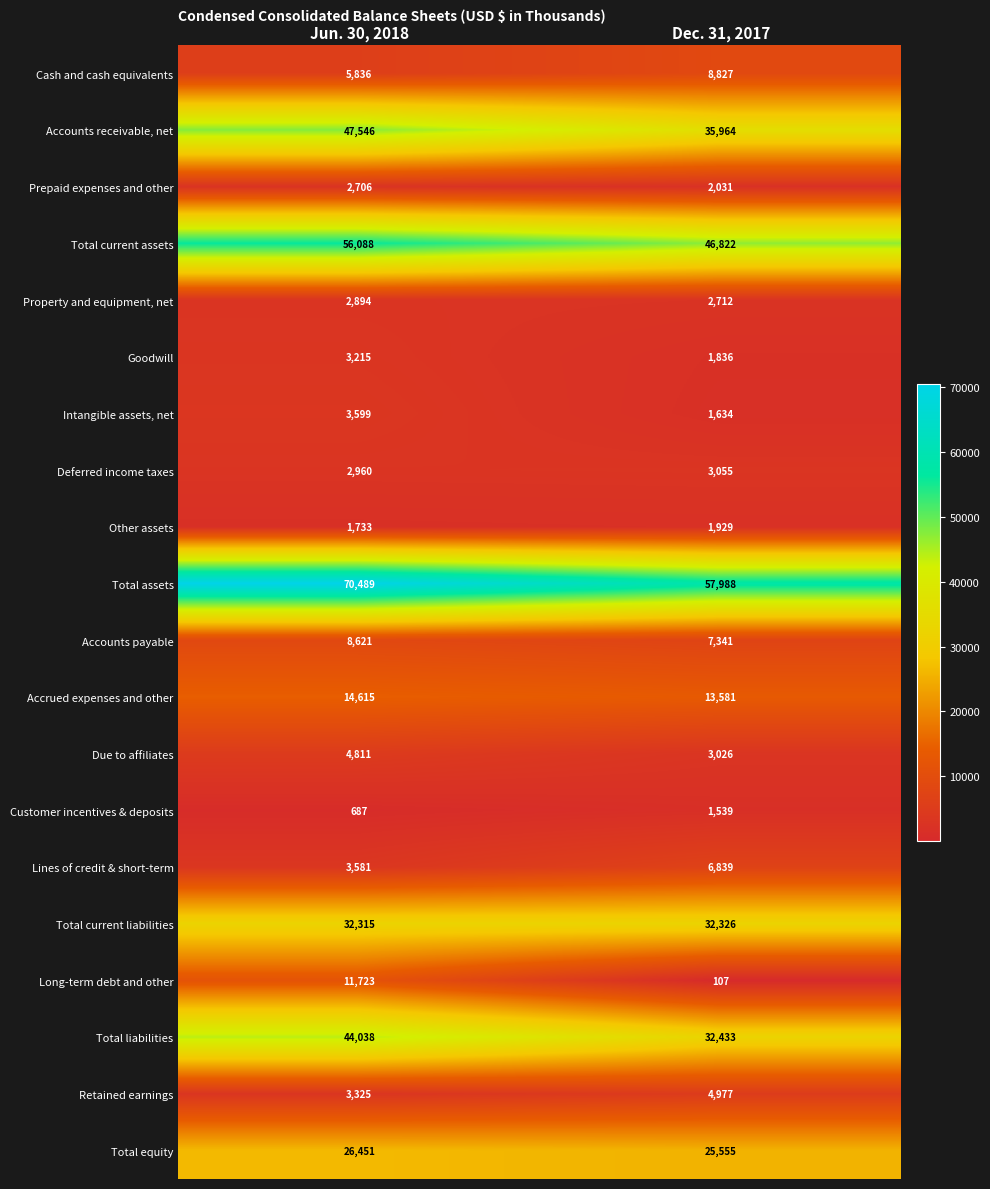

What is the sum of the Customer incentives & deposits values at Jun. 30, 2018 and Dec. 31, 2017?

2226